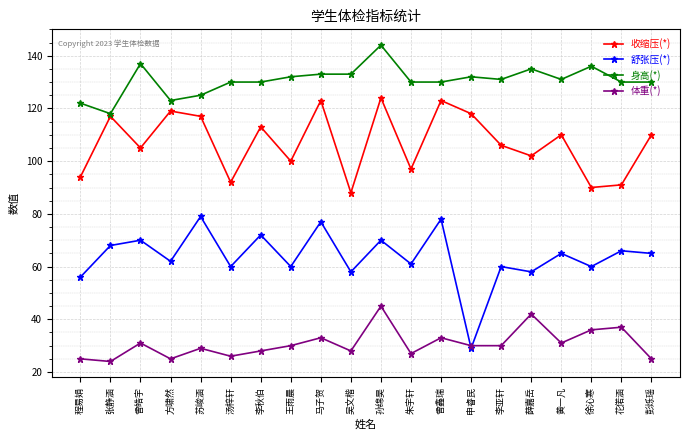

Does the chart have visible grid lines?

Yes